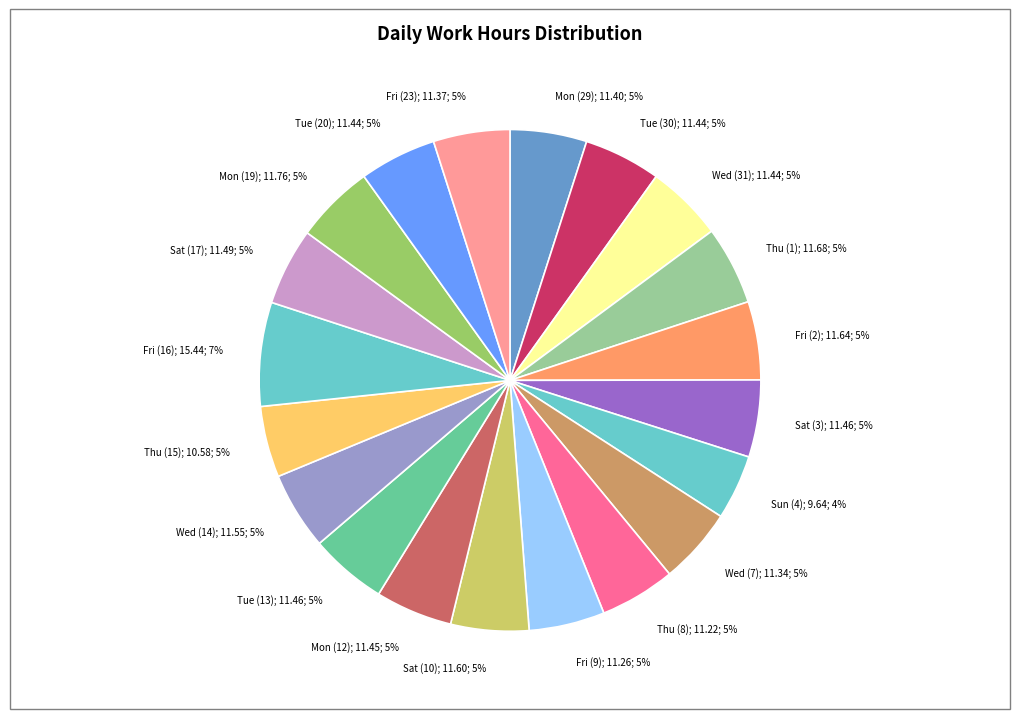

Count the number of slices in the pie.

20